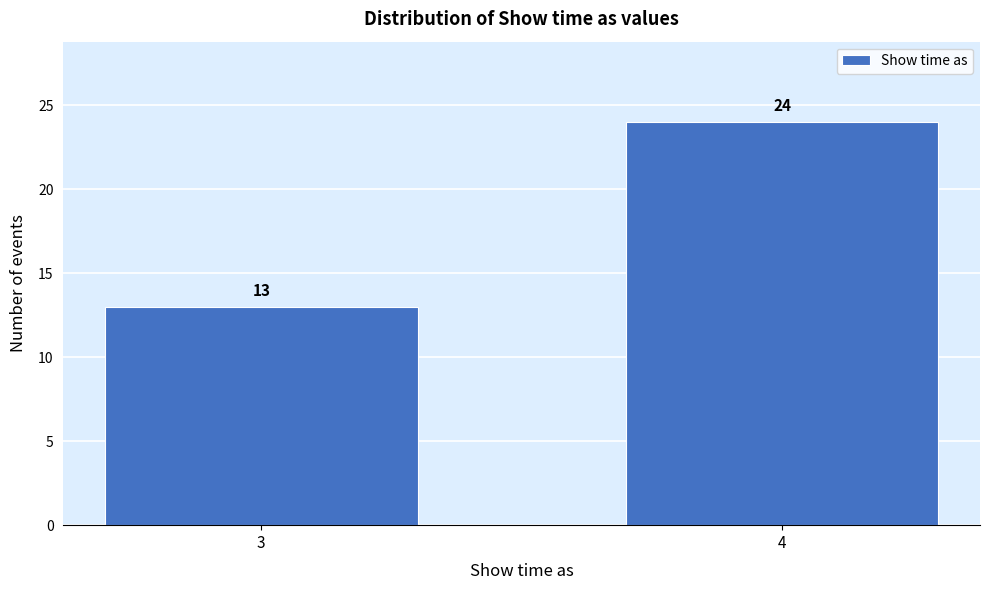

Reading left to right, what are all the values shown in this chart?

3=13	4=24